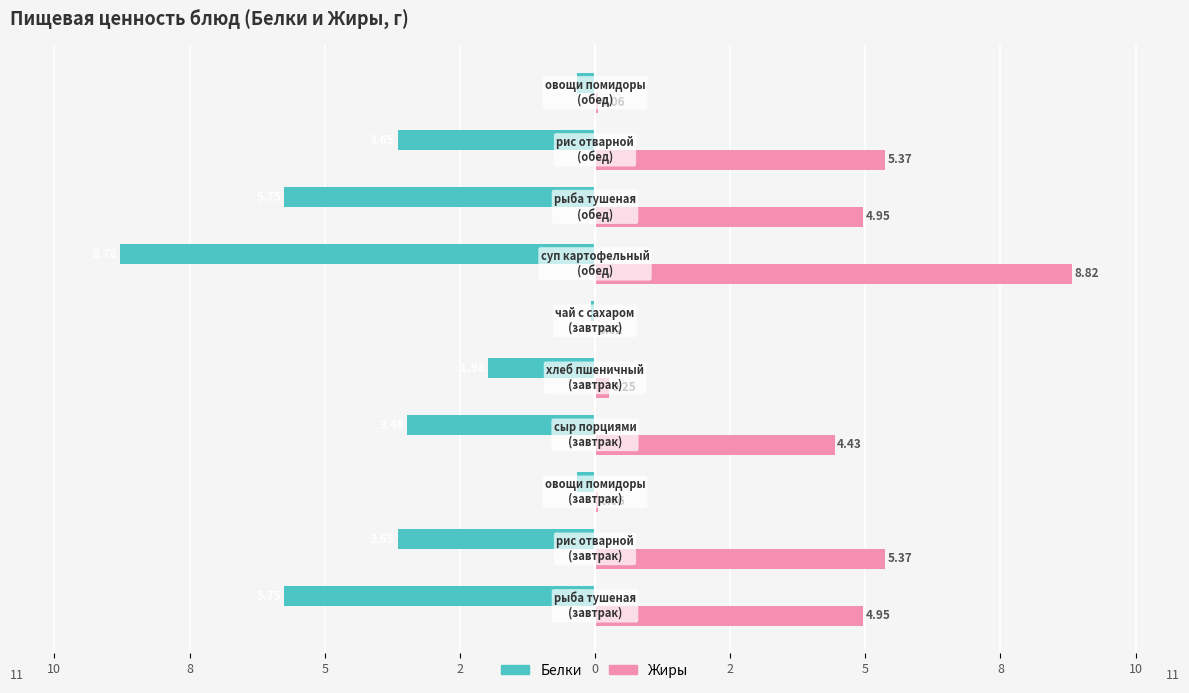

What are all the series names shown in the legend?

Белки, Жиры